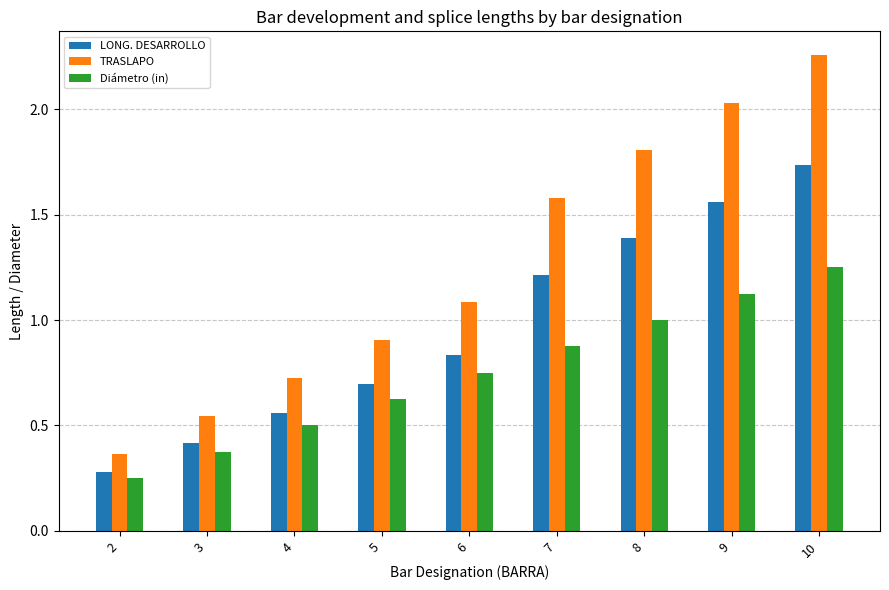

Which series changed the most between 3 and 5?

TRASLAPO